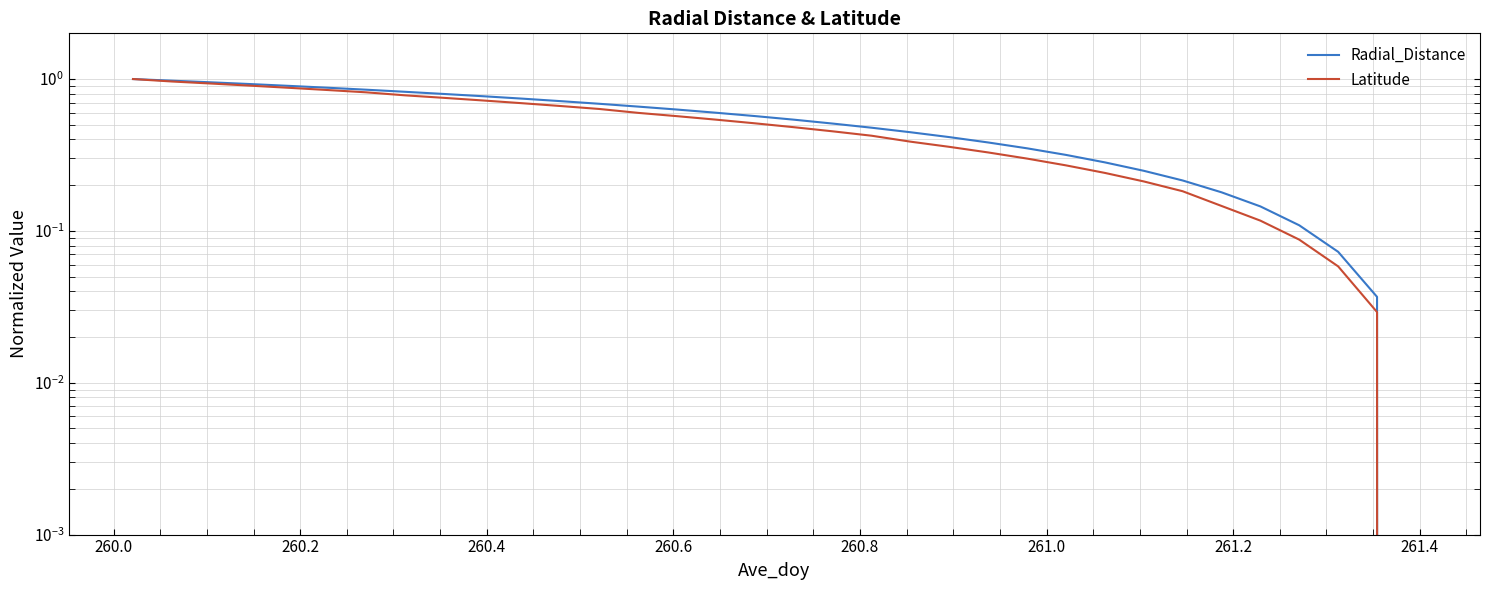

What is the maximum value shown in the chart?

1.0